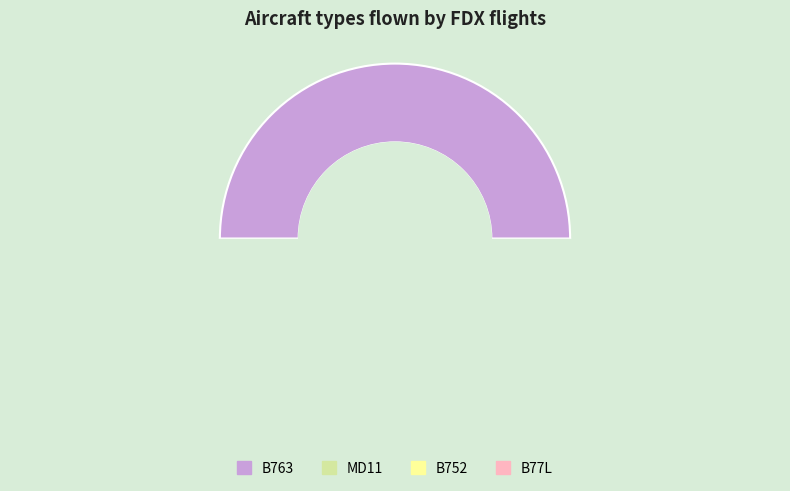

How many segments does this pie chart have?

4